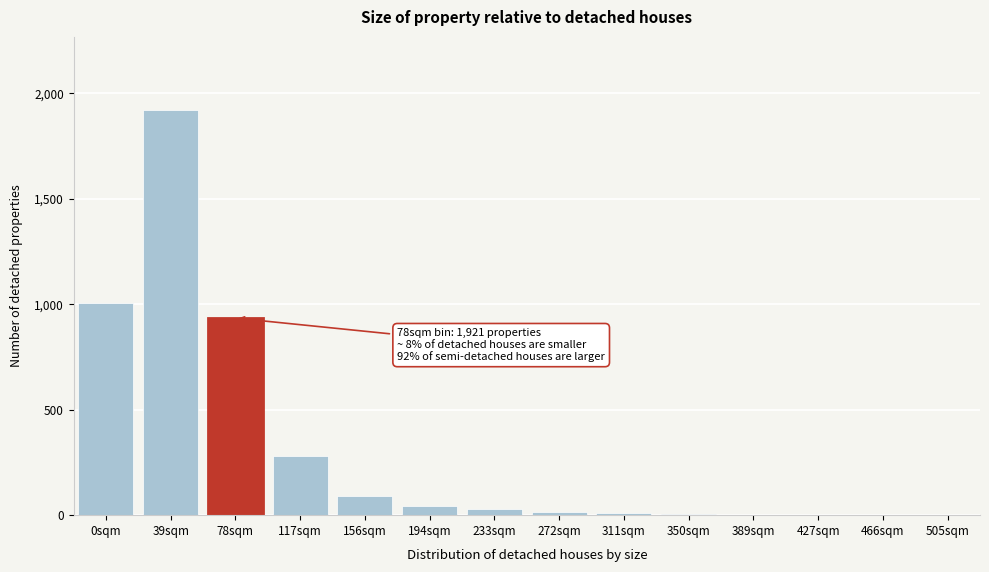

What is the sum of all values?

4337